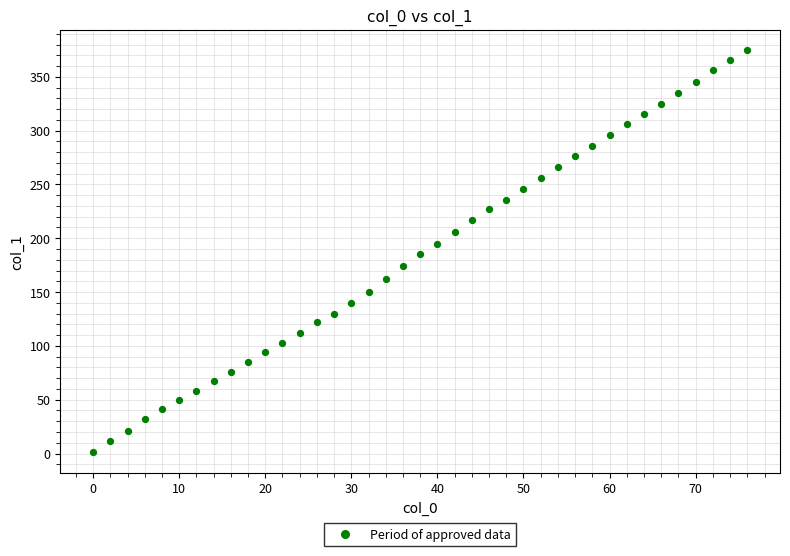

What is the range of X values (max minus min)?

76